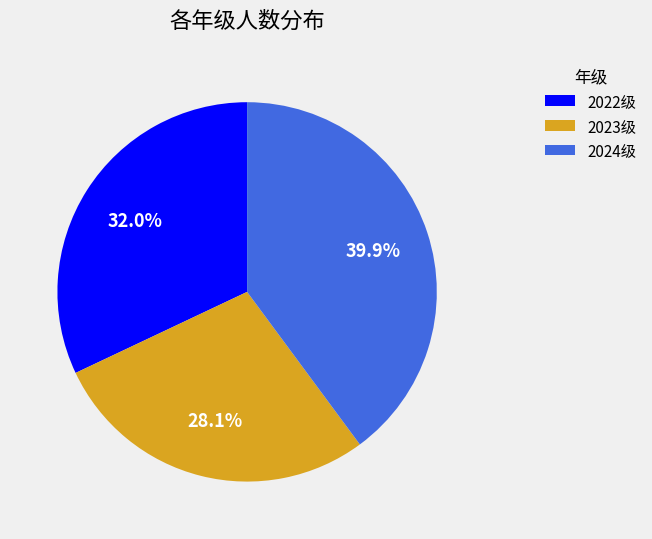

What percentage is the 2024级 slice, to the nearest percent?

40%